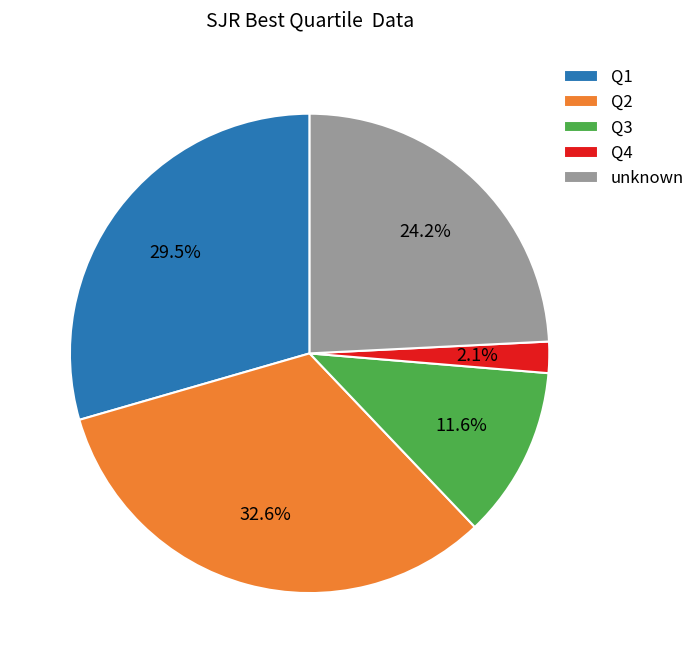

What is the smallest slice in the pie chart?

Q4